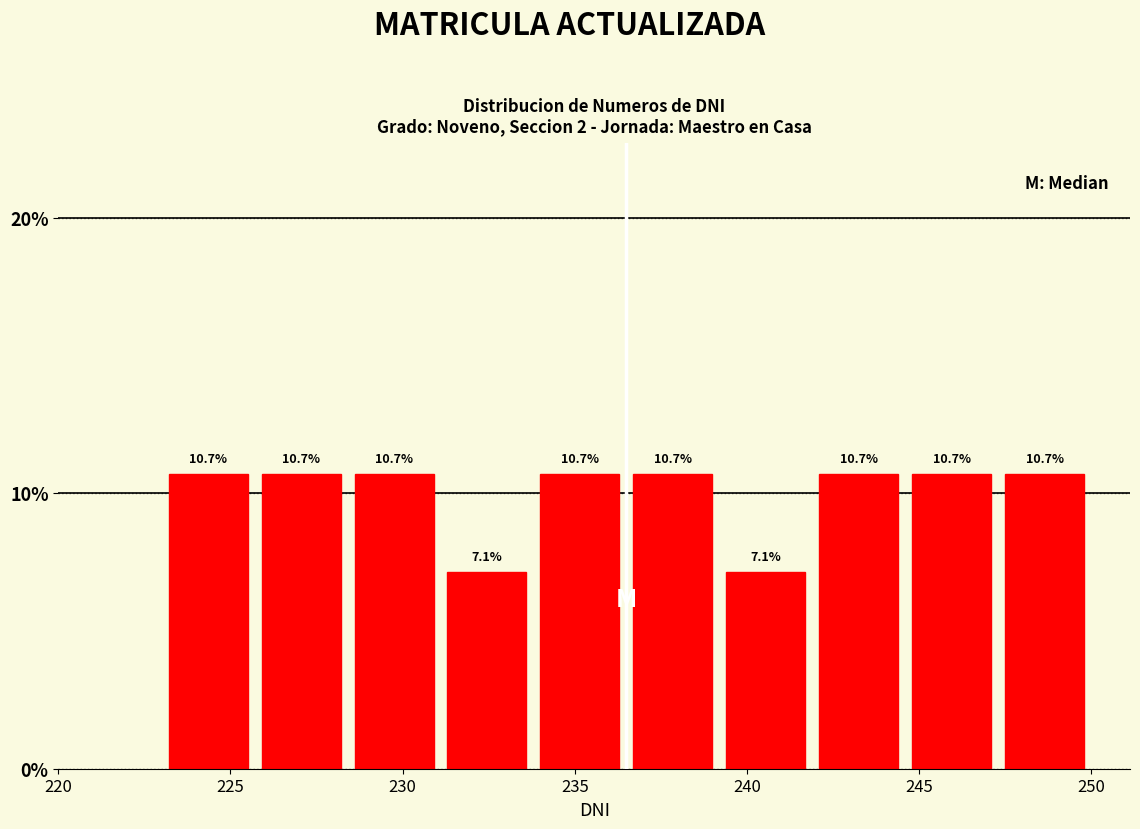

What is the height of the bar covering 228.4 to 231.1 on the x-axis? The bar edges are not printed on the chart, so give them approximately, as read against the axis.

10.7